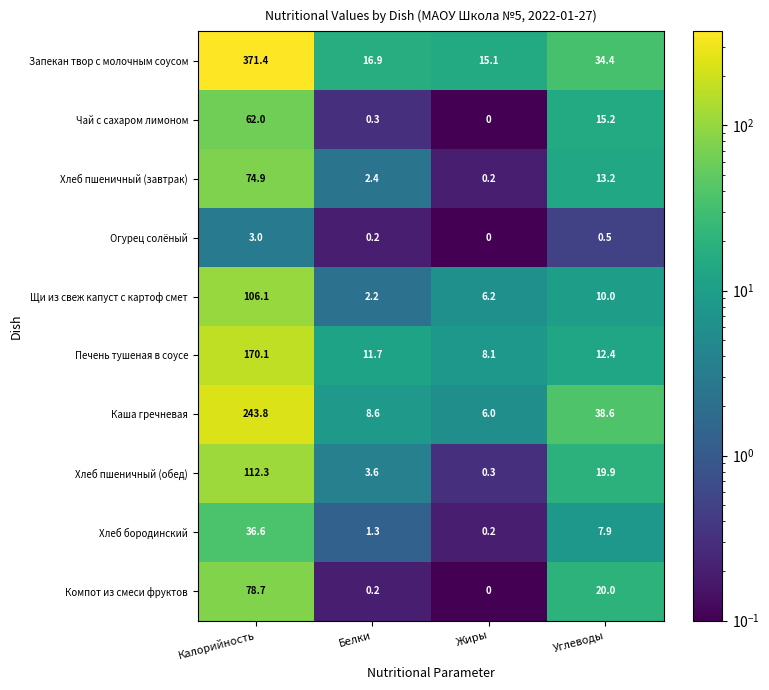

How many series are shown in this chart?

10